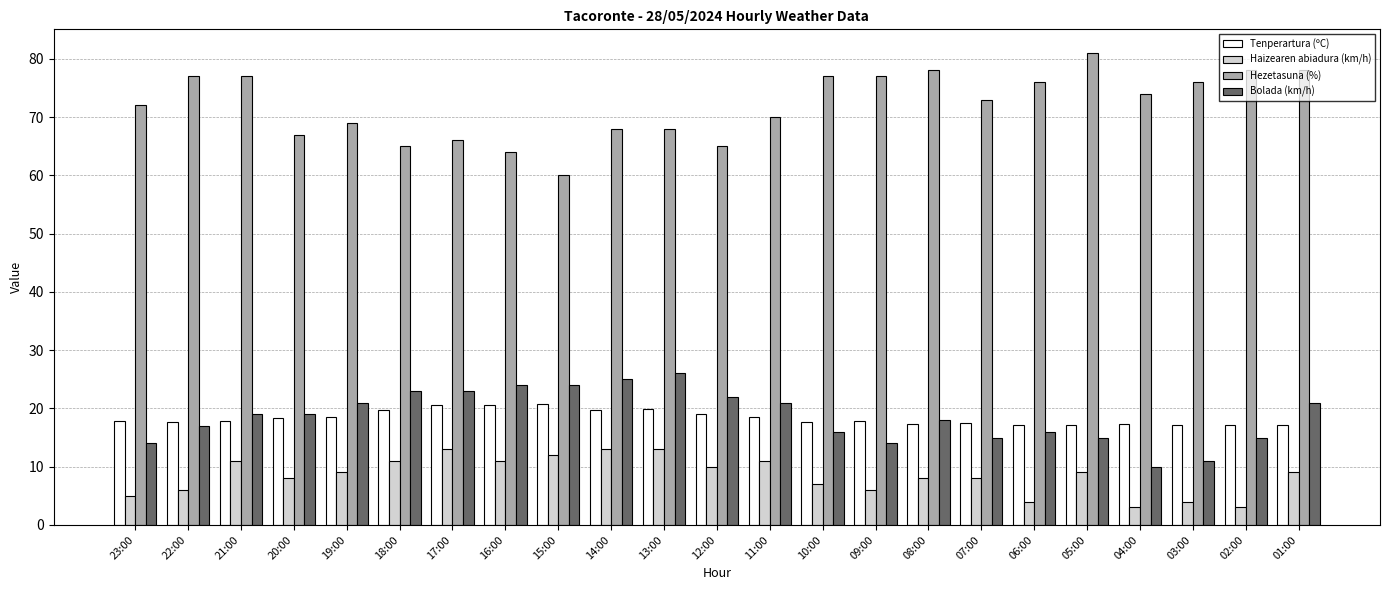

At how many categories does at least one series exceed 34?

23